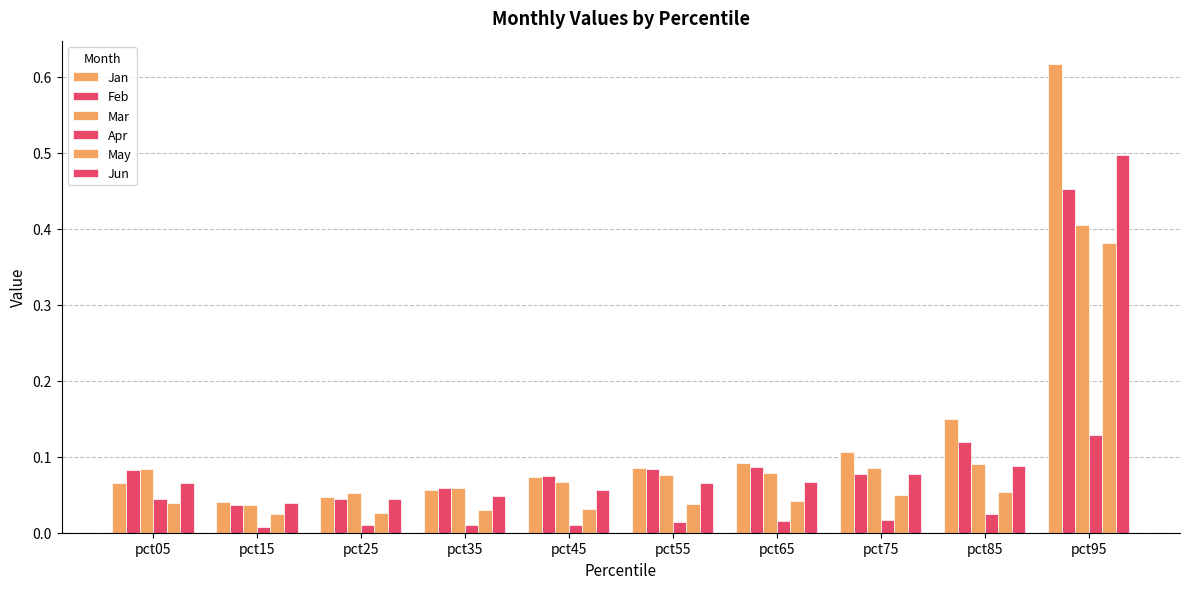

Reading right to left, list all the values displayed in this chart.

Jan: 0.6	0.2	0.1	0.1	0.1	0.1	0.1	0.0	0.0	0.1
Feb: 0.5	0.1	0.1	0.1	0.1	0.1	0.1	0.0	0.0	0.1
Mar: 0.4	0.1	0.1	0.1	0.1	0.1	0.1	0.1	0.0	0.1
Apr: 0.1	0.0	0.0	0.0	0.0	0.0	0.0	0.0	0.0	0.0
May: 0.4	0.1	0.0	0.0	0.0	0.0	0.0	0.0	0.0	0.0
Jun: 0.5	0.1	0.1	0.1	0.1	0.1	0.0	0.0	0.0	0.1